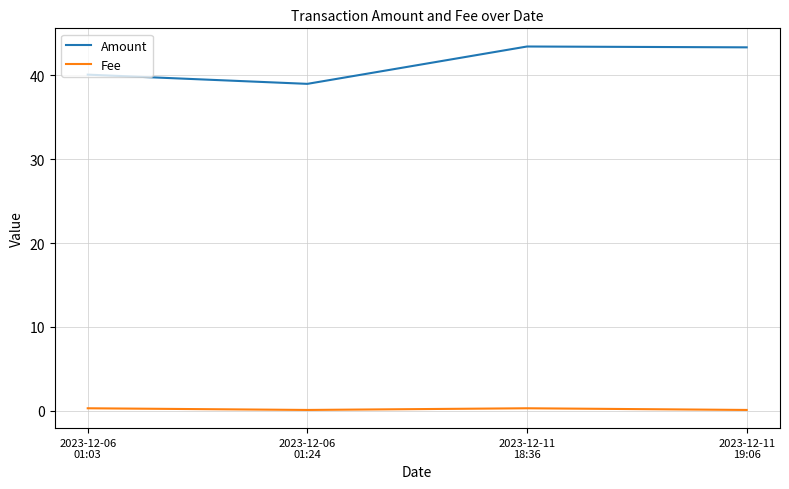

Which series has the largest total across all categories?

Amount